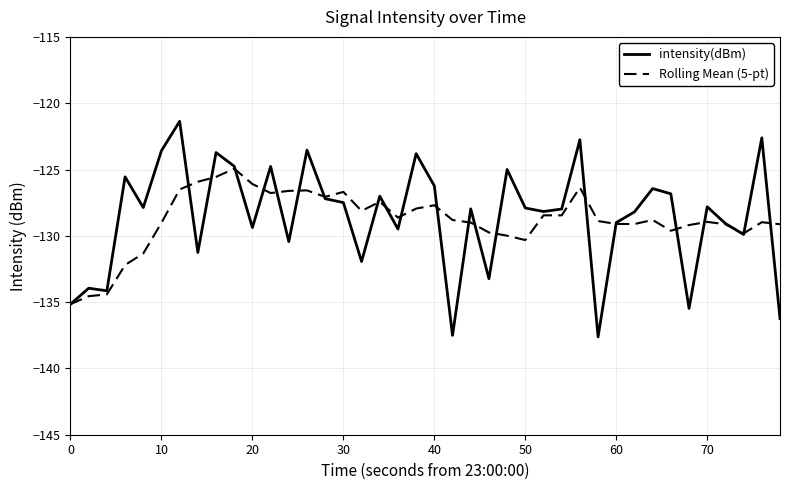

Which series has the widest spread of values?

intensity(dBm)